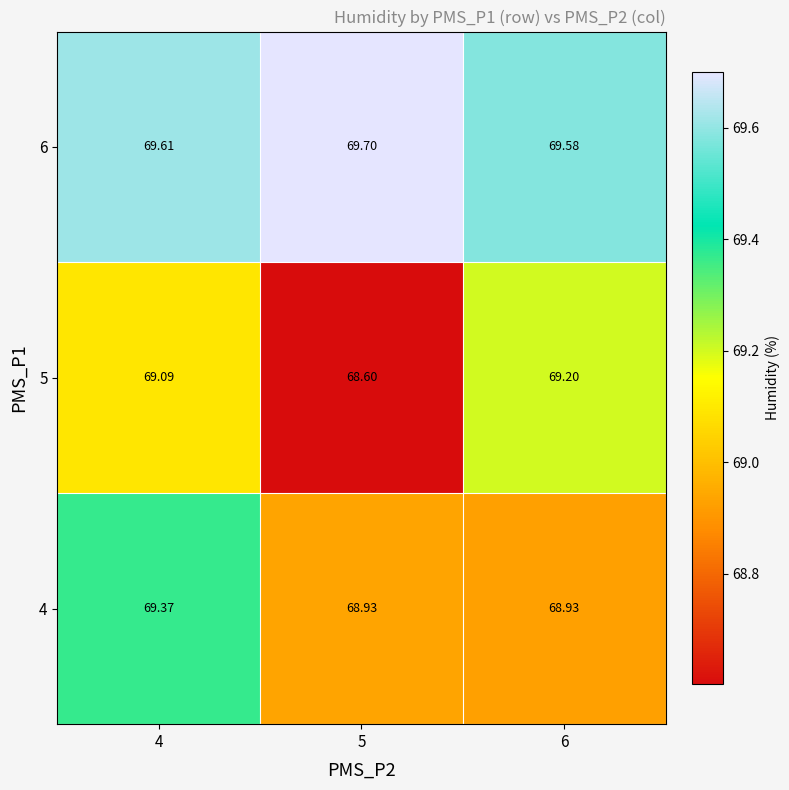

Is the value of 6 at 6 greater than the value of 4 at 5?

Yes